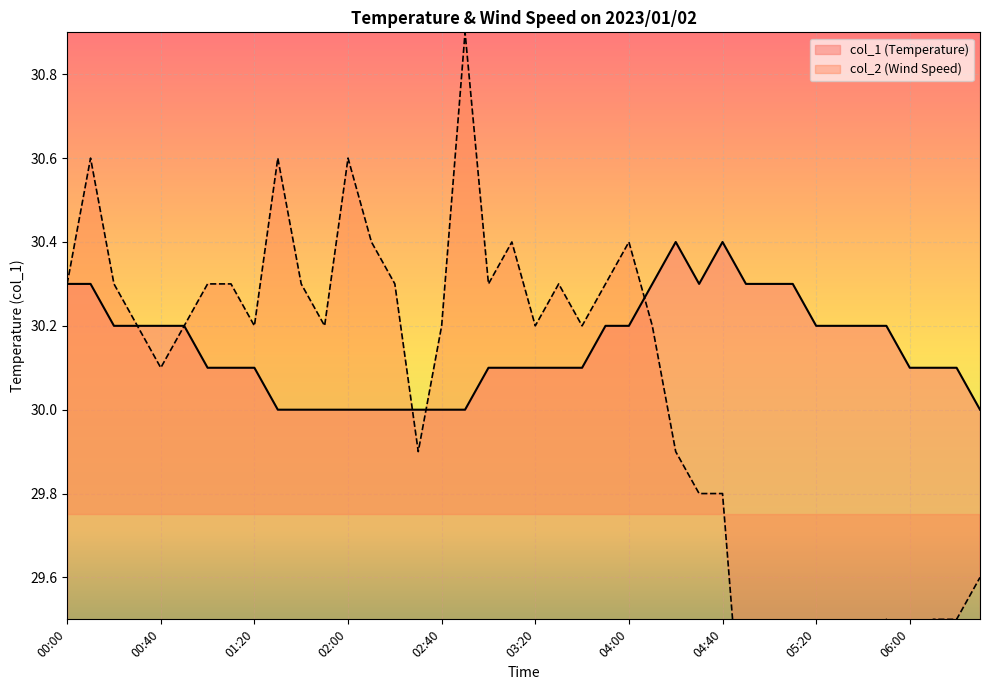

What is the highest value of the col_1 series?

30.4